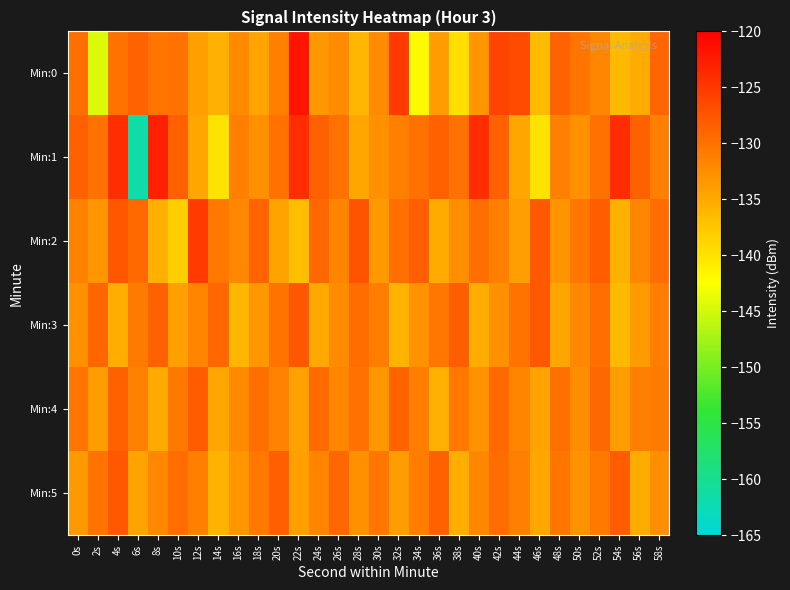

Rank the series by their maximum value, from highest to lowest.

Min:0, Min:1, Min:2, Min:3, Min:5, Min:4